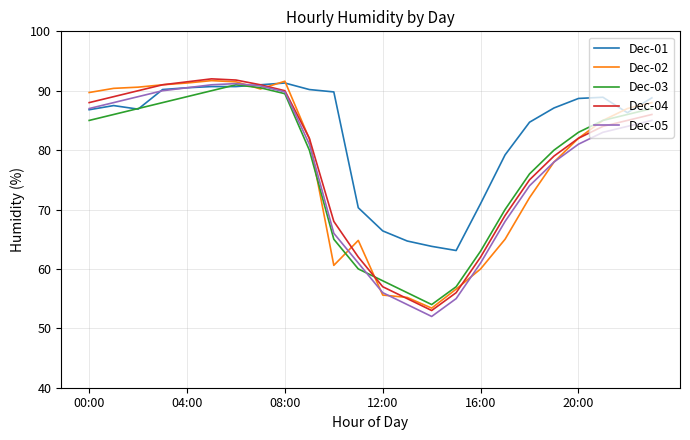

True or false: Dec-04 has more than 1 points higher than both neighbors.

False